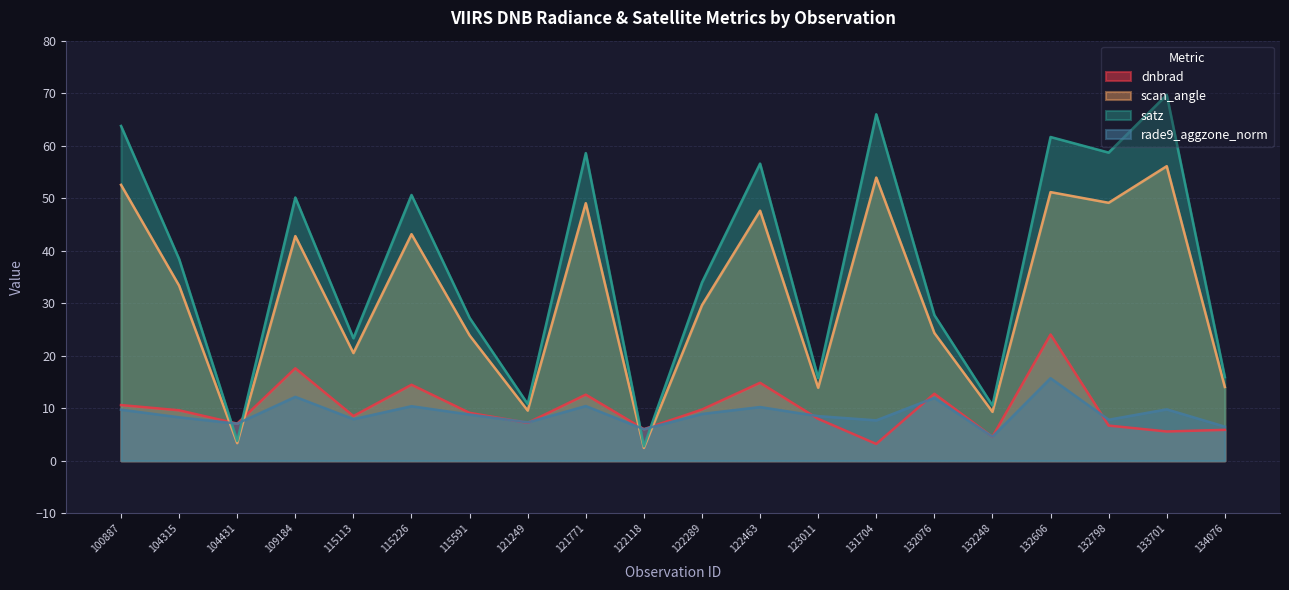

At how many categories does at least one series exceed 12?

16